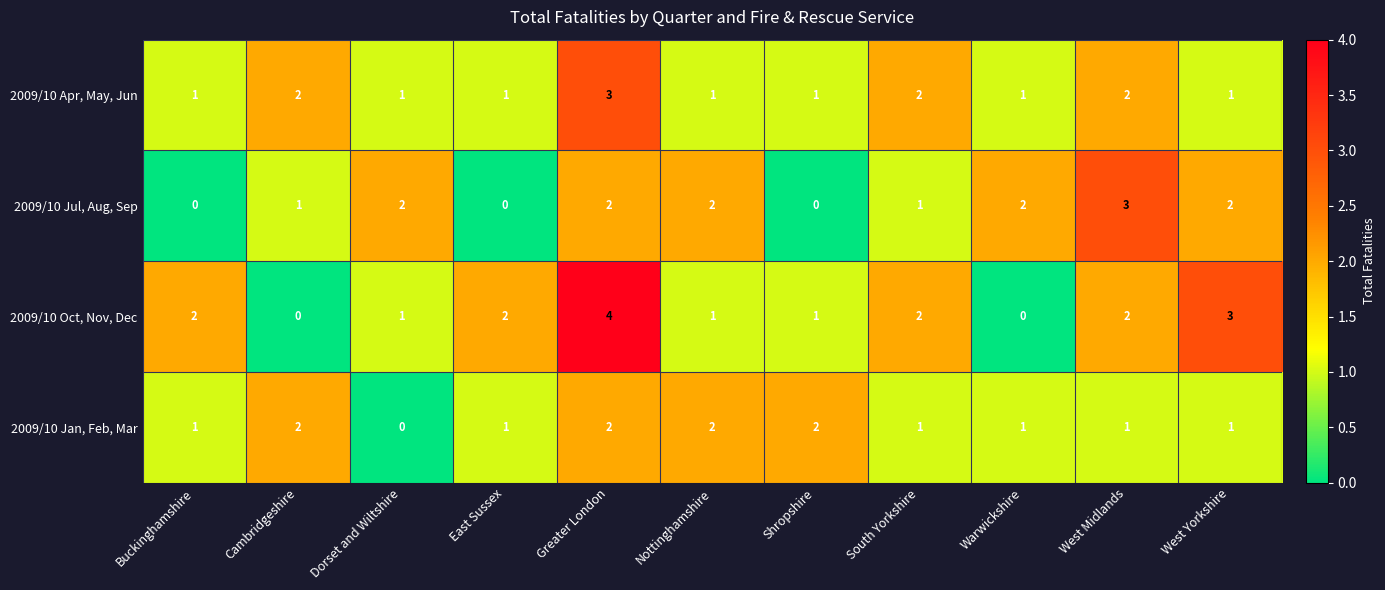

Is it true that 2009/10 Jul, Aug, Sep equals 2 at Buckinghamshire?

False